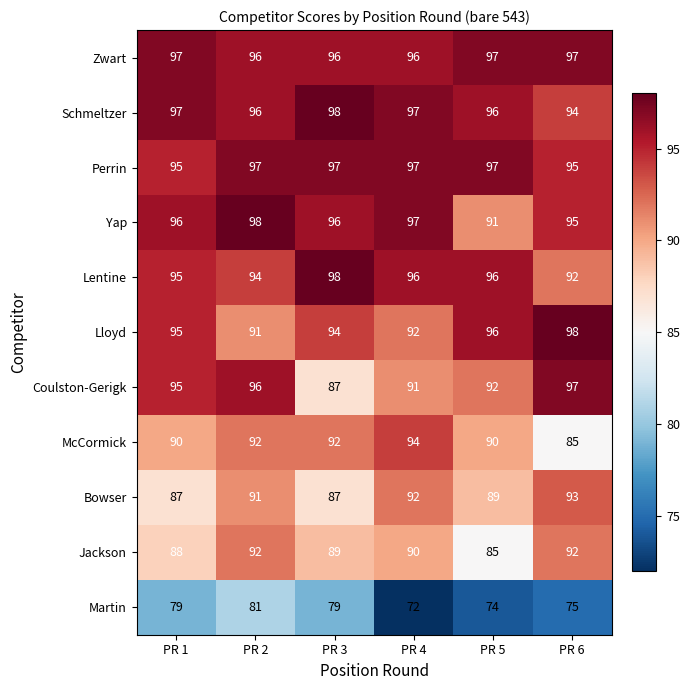

What is the sum of all Coulston-Gerigk values?

558